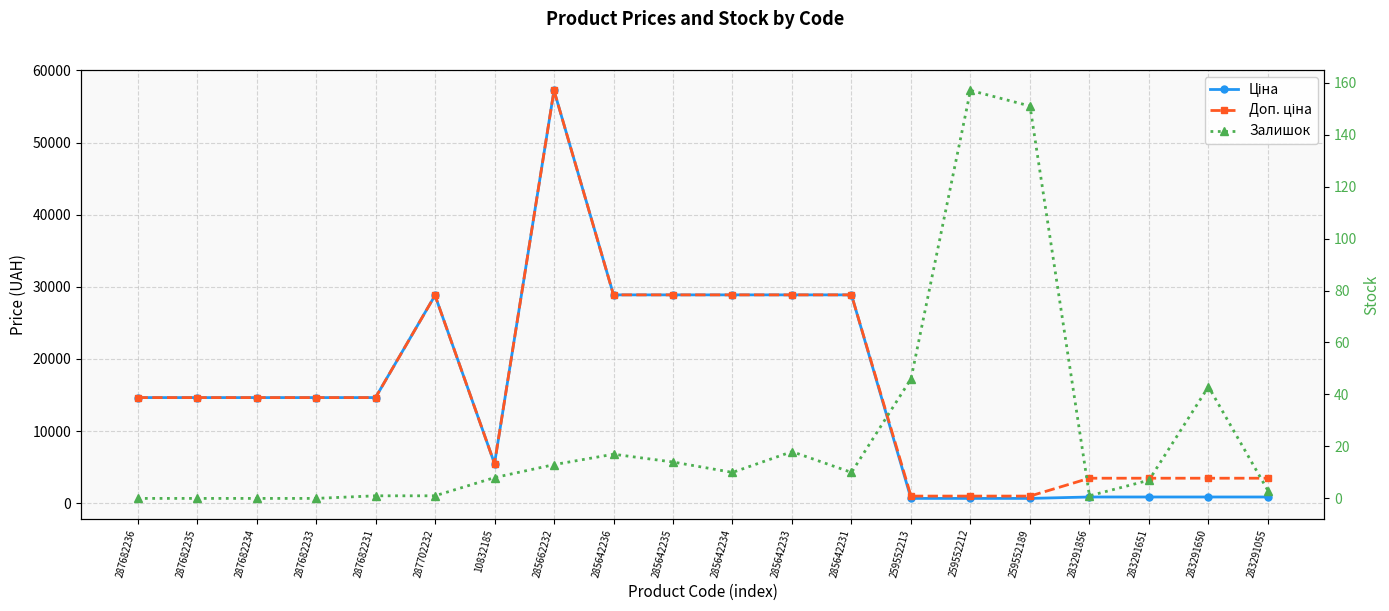

What is the maximum value shown in the chart?

57235.5